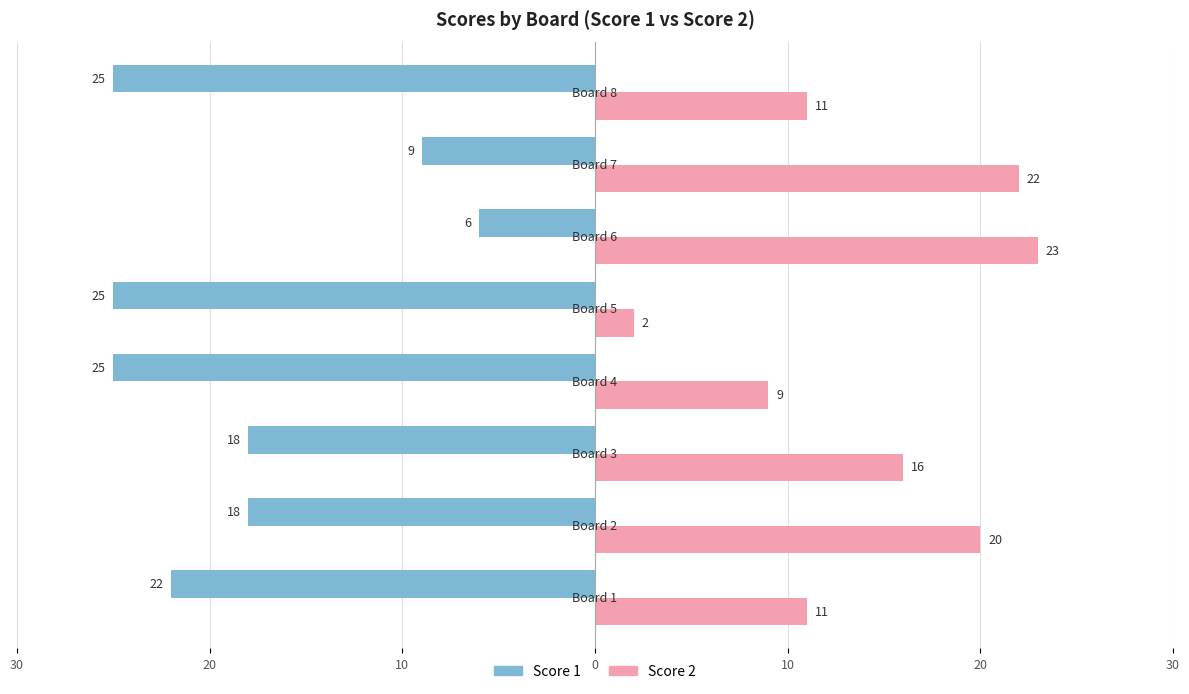

Reading left to right, list all the values displayed in this chart.

Score 1: -22	-18	-18	-25	-25	-6	-9	-25
Score 2: 11	20	16	9	2	23	22	11